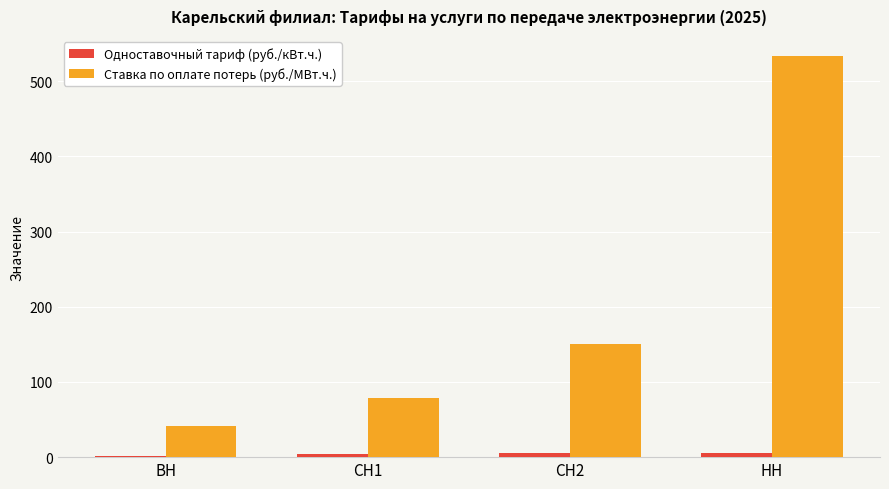

Between СН1 and СН2, which series saw the biggest shift?

Ставка по оплате потерь (руб./МВт.ч.)